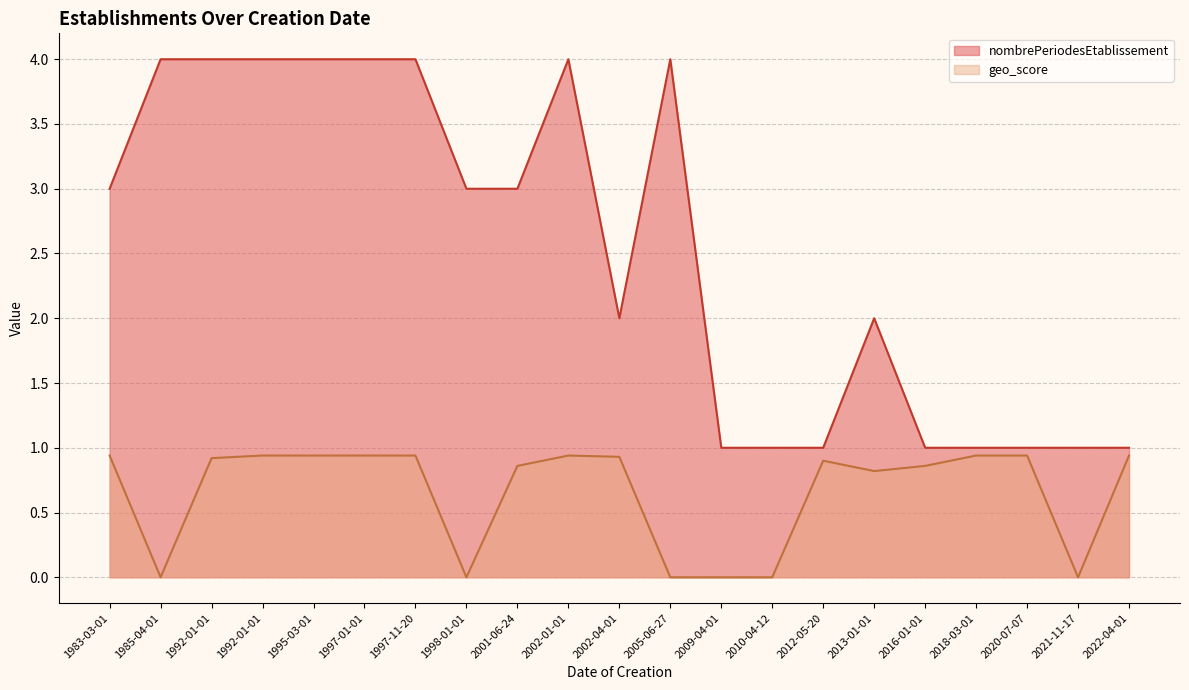

True or false: geo_score and nombrePeriodesEtablissement intersect in this chart.

False